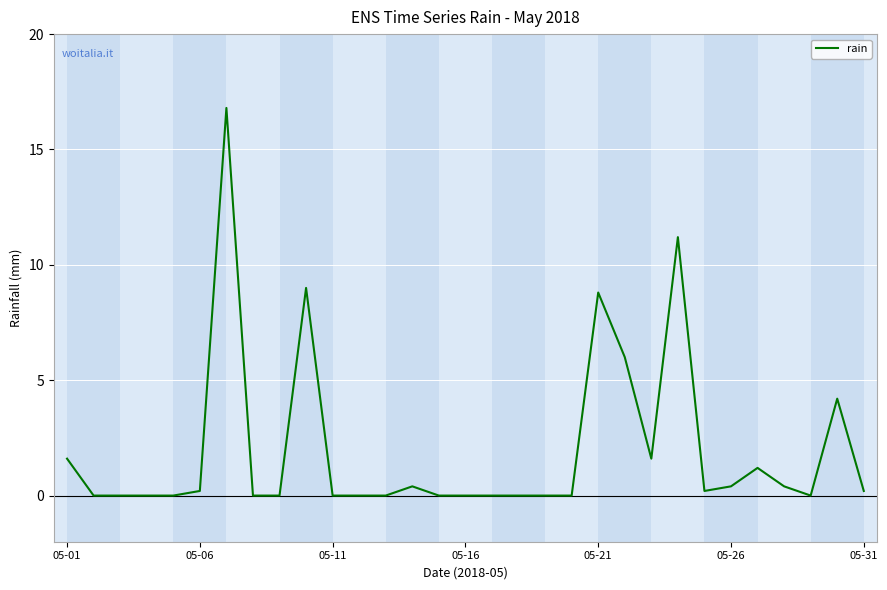

What is the sum of all values?

62.2